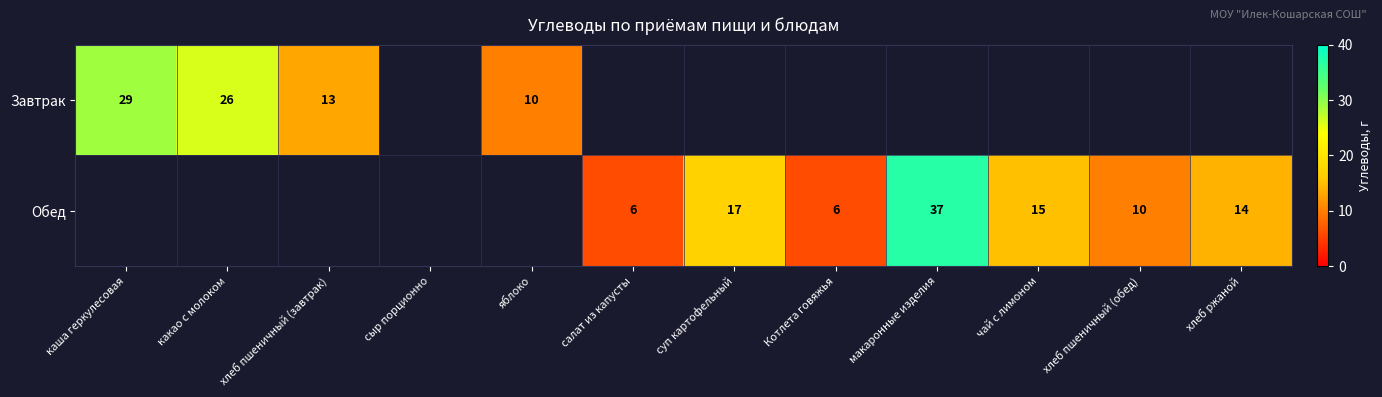

How many data points does each series have?

12